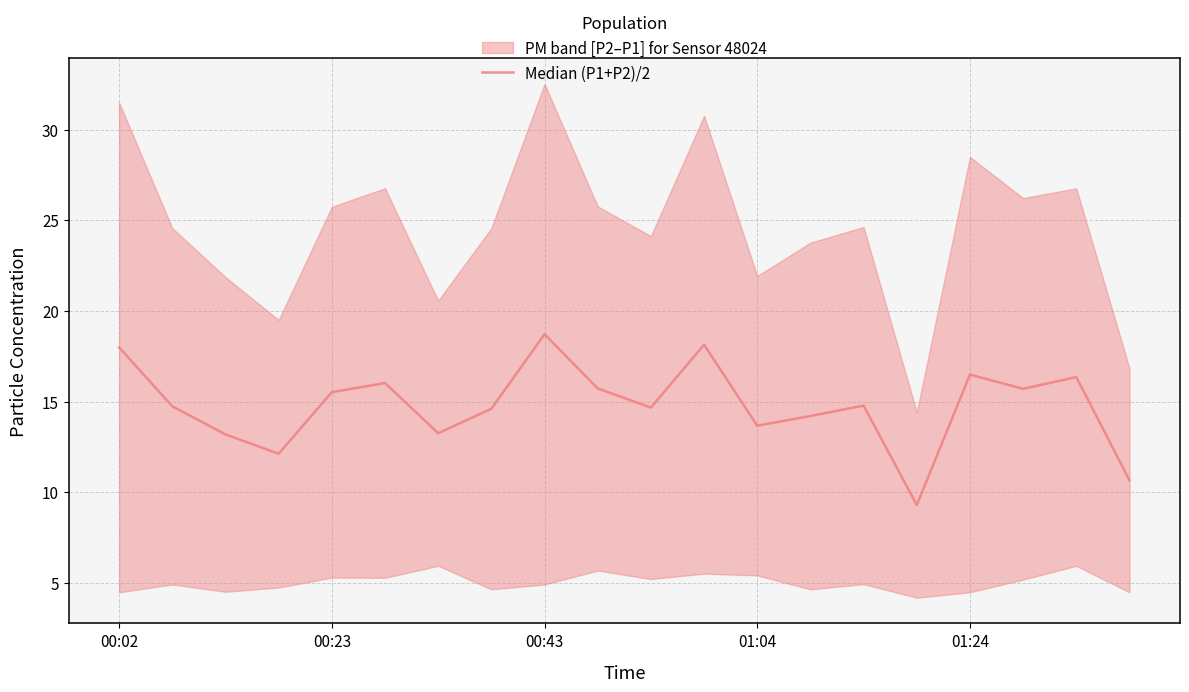

What is the smallest value displayed?

9.3